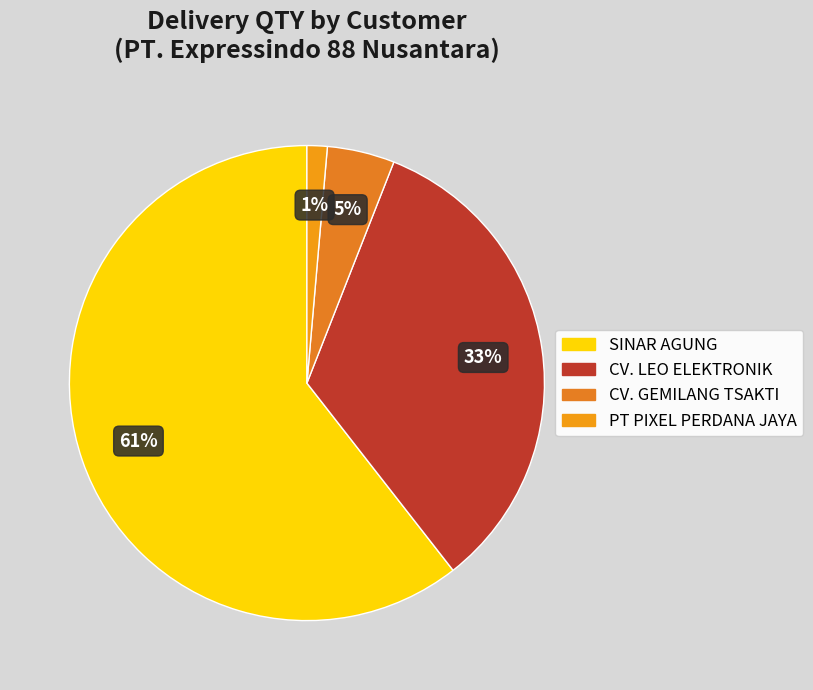

How many slices are in this pie chart?

4